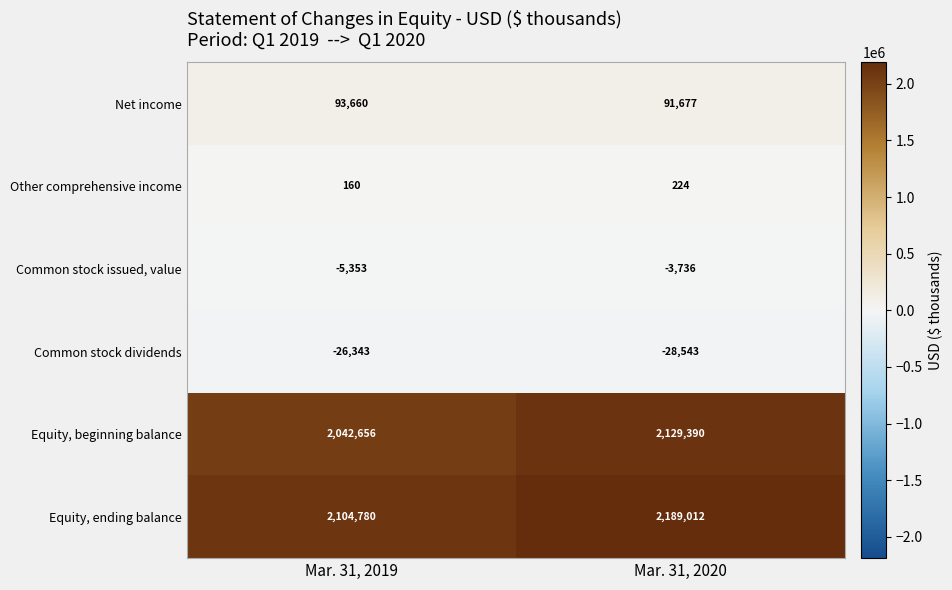

At which category does the chart reach its peak across all series?

Mar. 31, 2020